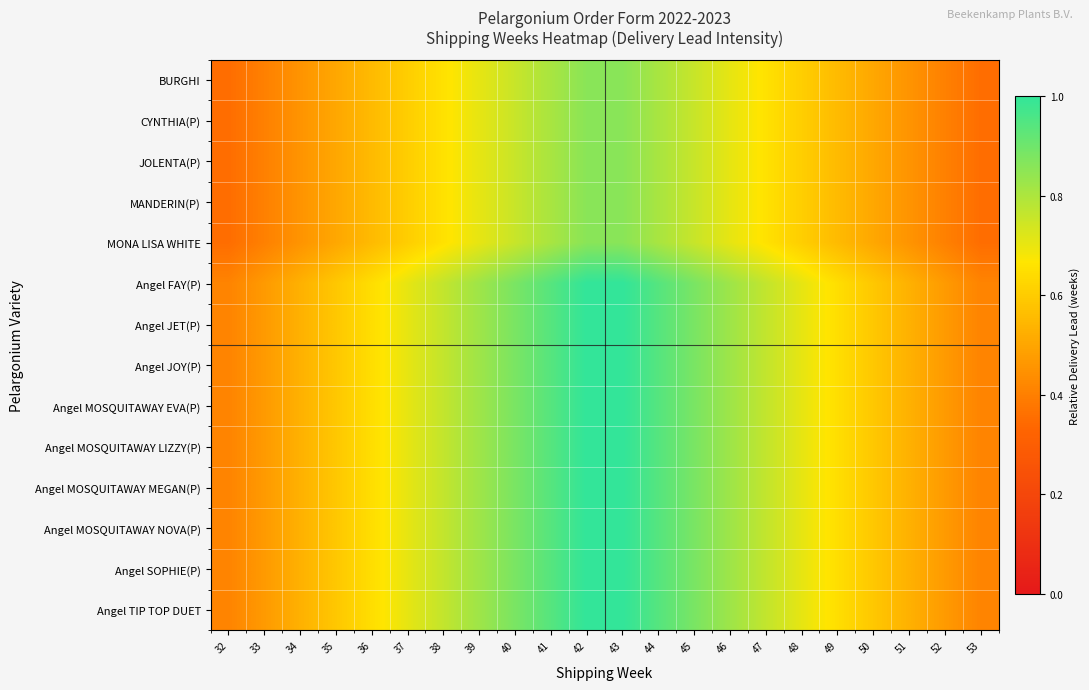

What is the spread (max minus min) of values at 39?

0.1